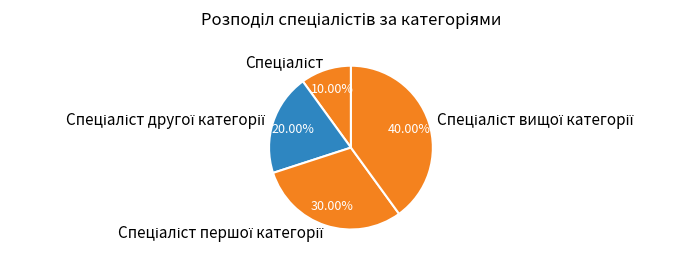

How many slices are in this pie chart?

4